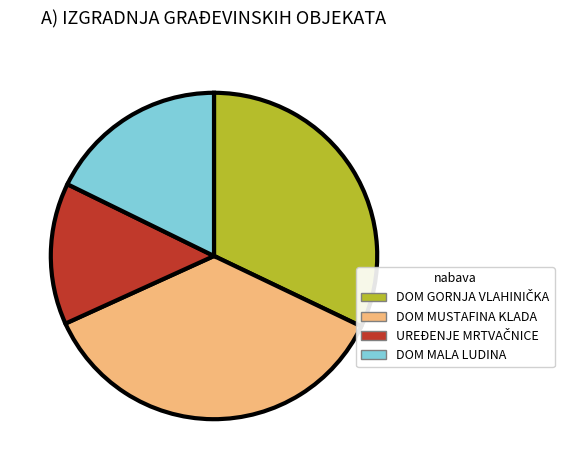

Which has a higher value, DOM MUSTAFINA KLADA or DOM MALA LUDINA?

DOM MUSTAFINA KLADA